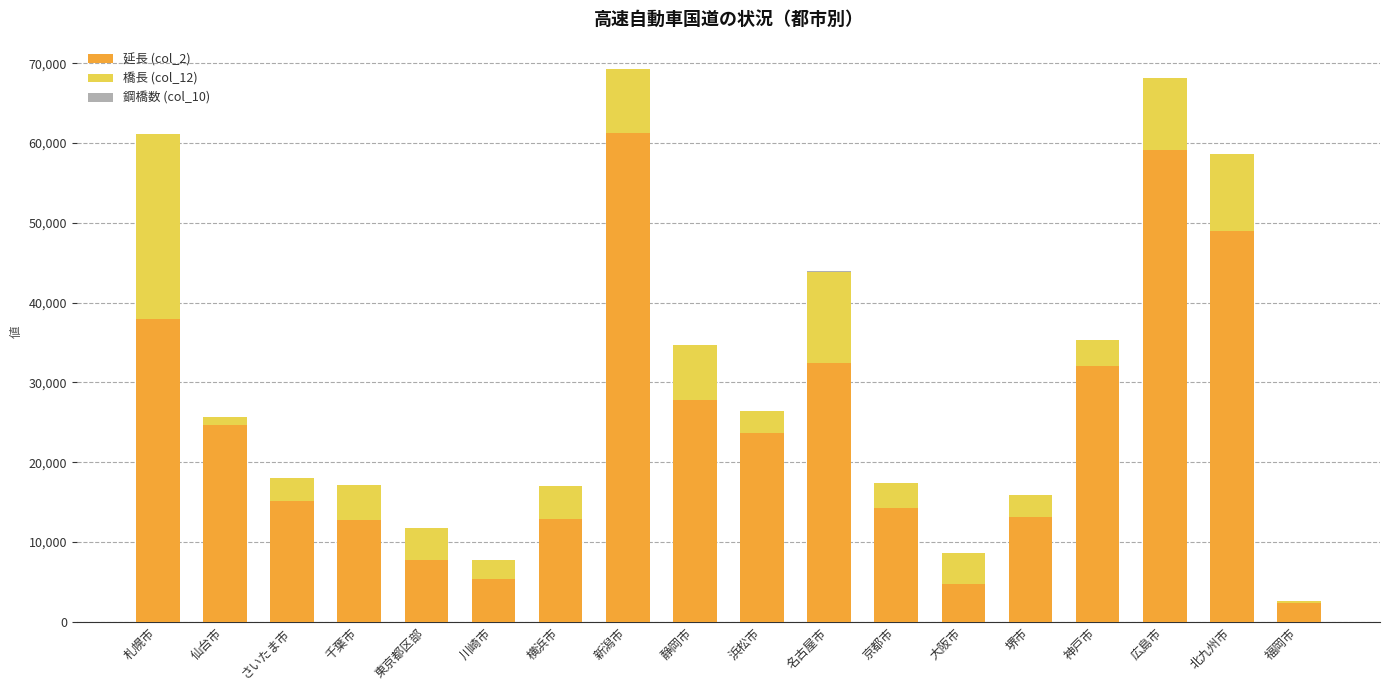

Are the bars grouped side by side (vs. stacked)?

No